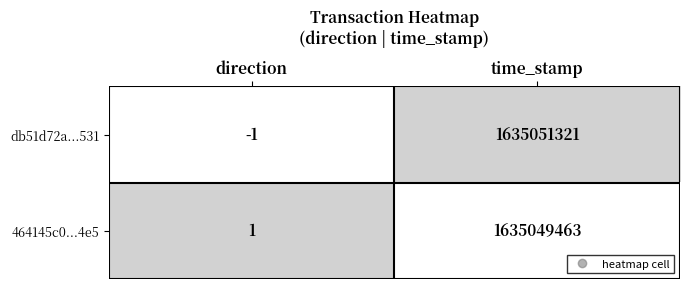

The 464145c0...4e5 series shows 2886028581 at time_stamp. True or false?

False